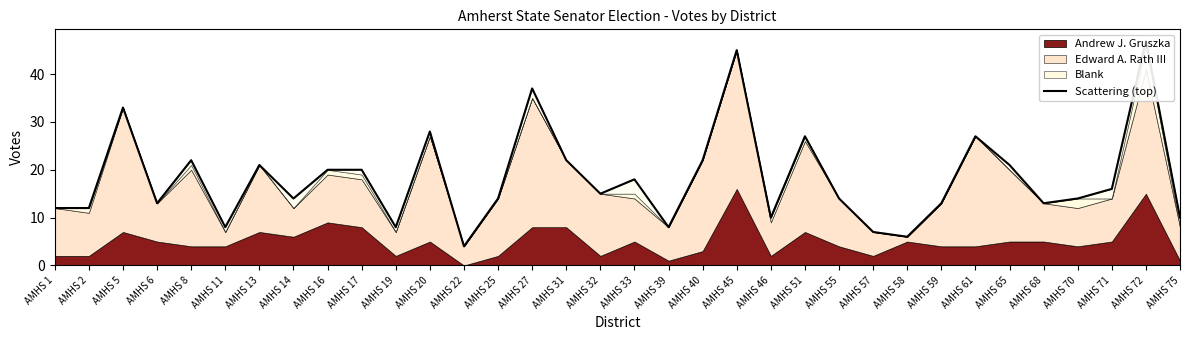

What is the average value?

18